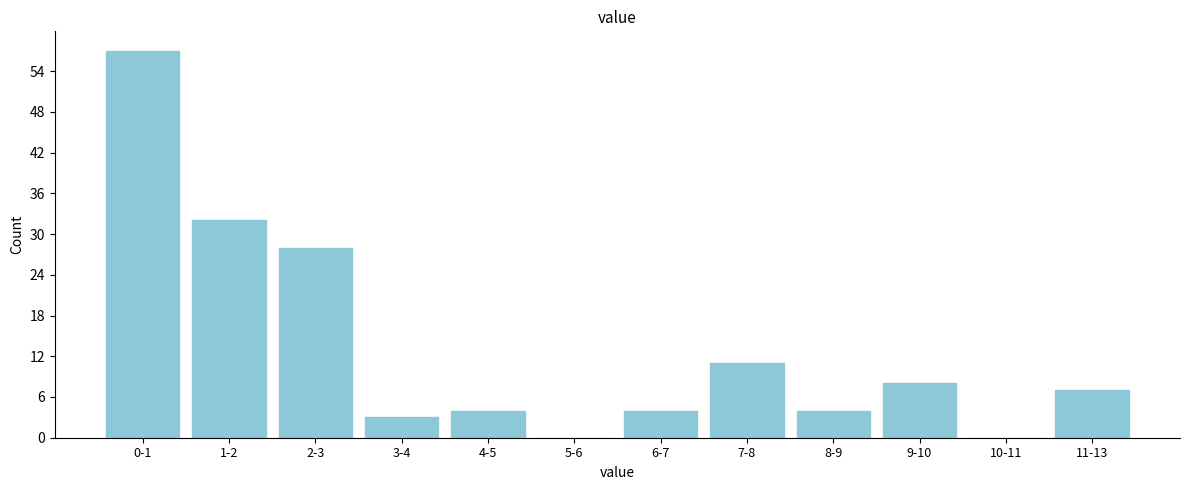

Reading right to left, transcribe all the data shown in this chart.

11-13=7	10-11=0	9-10=8	8-9=4	7-8=11	6-7=4	5-6=0	4-5=4	3-4=3	2-3=28	1-2=32	0-1=57